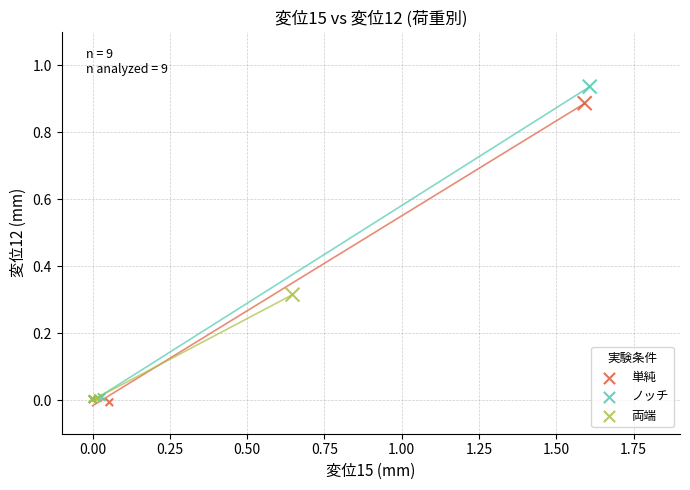

Which series has the widest spread of Y values?

ノッチ